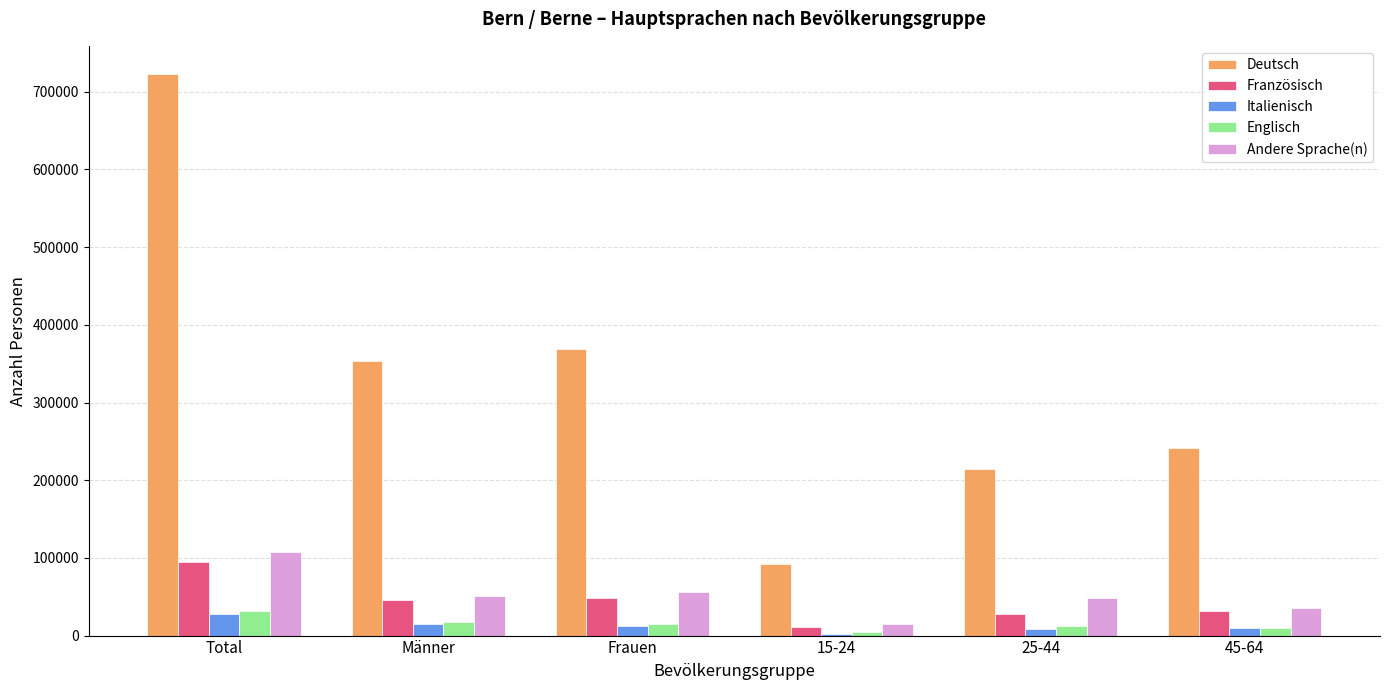

What is the minimum value for Französisch?

11398.8